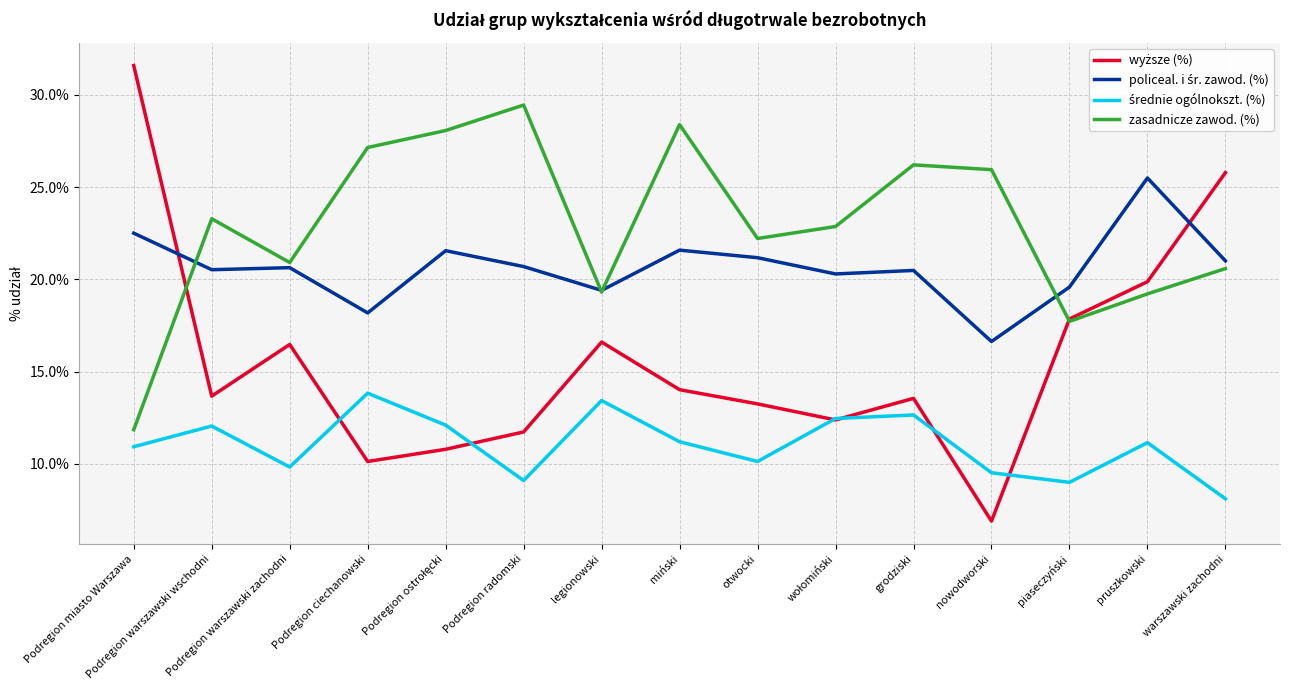

The zasadnicze zawod. (%) series shows 29.4 at Podregion radomski. True or false?

True